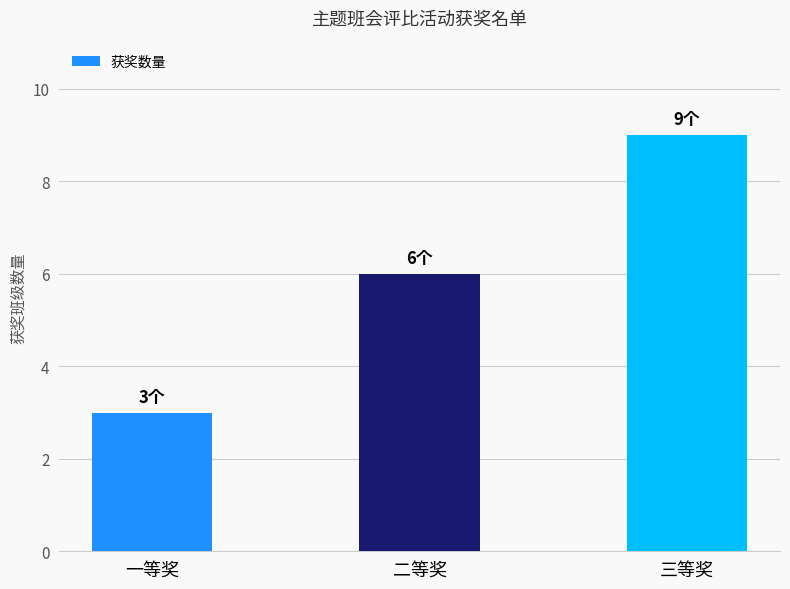

Approximately how many times larger is the value at 一等奖 compared to 三等奖?

0.3